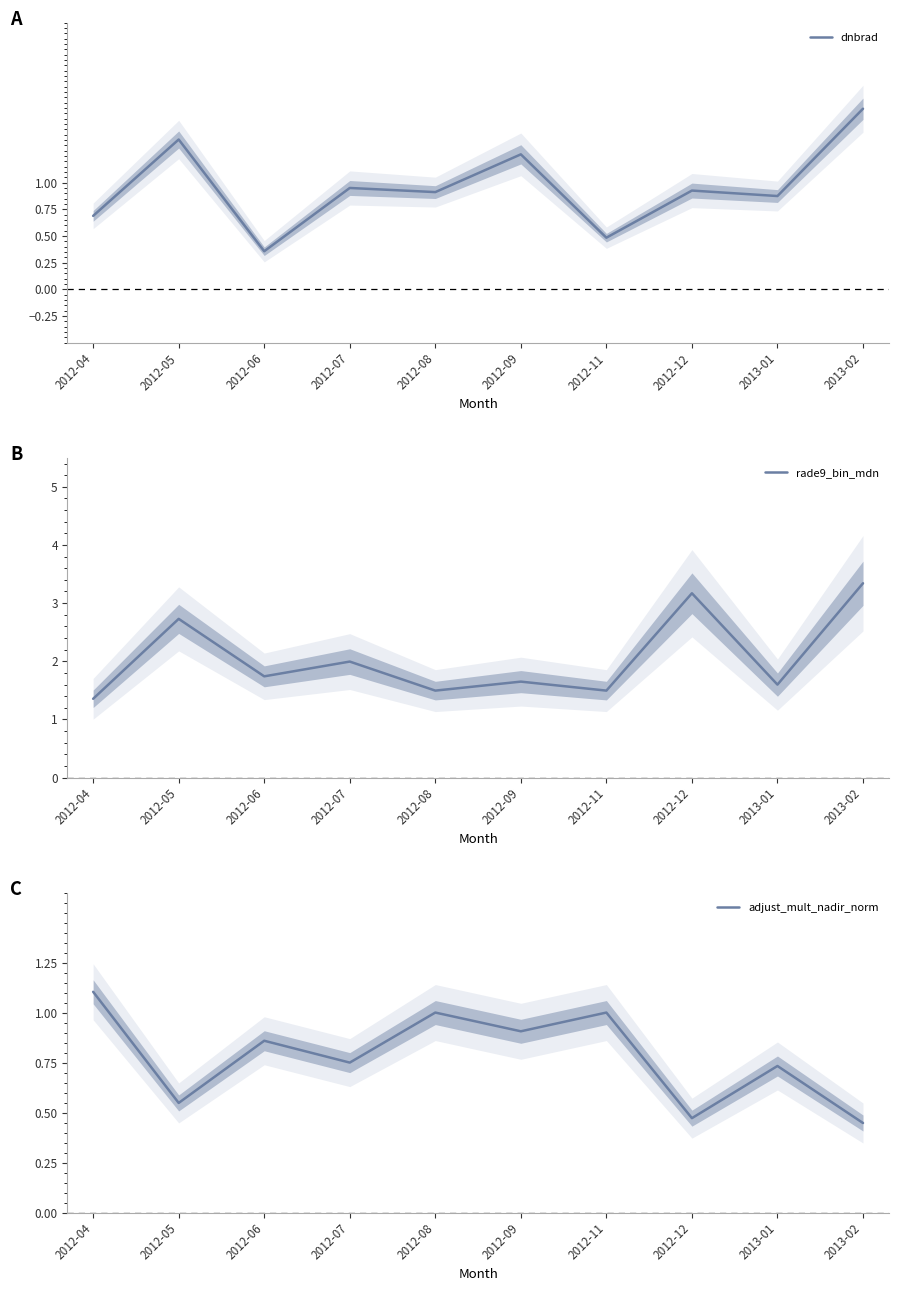

Which series has the widest spread of values?

rade9_bin_mdn